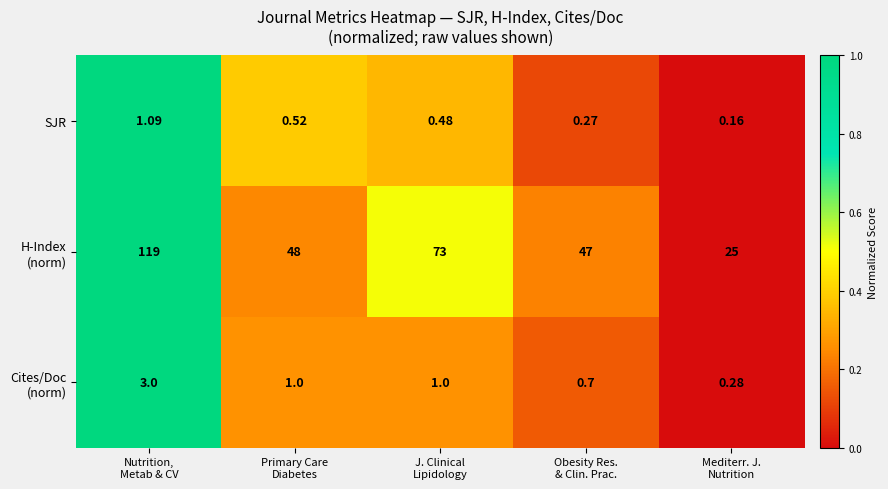

At which category does the chart reach its minimum across all series?

Mediterr. J.
Nutrition